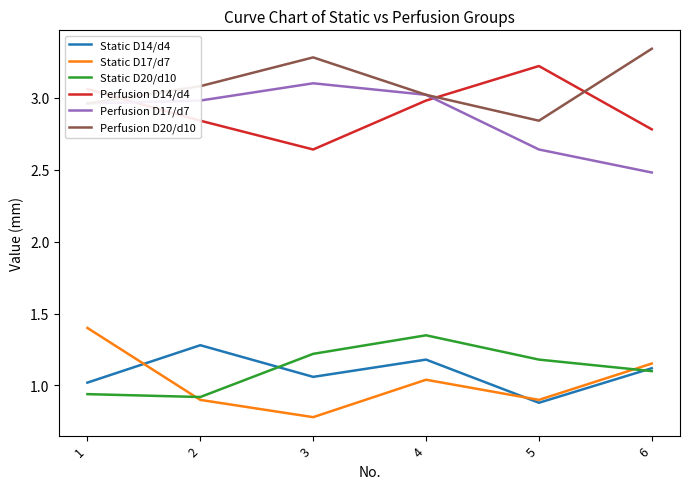

What is the sum of the Static D17/d7 values at 3 and 1?

2.2